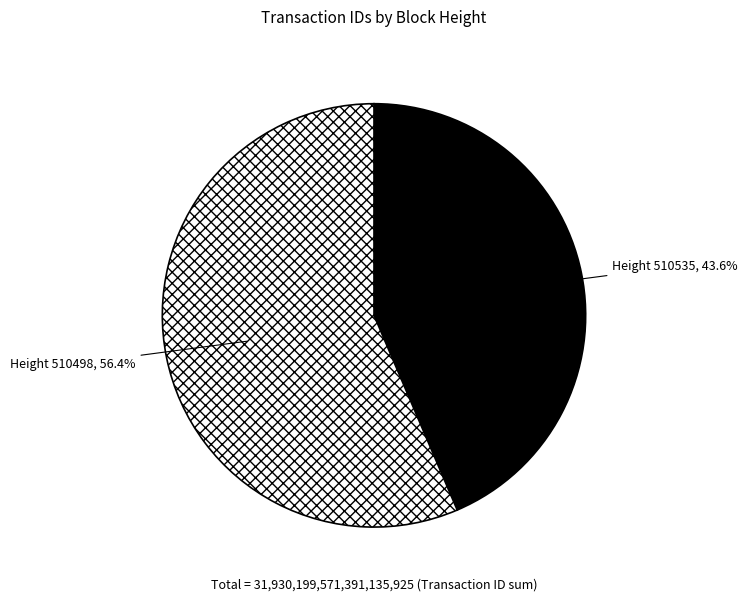

To the nearest percent, what is the difference between the largest and smallest slice percentages?

13%